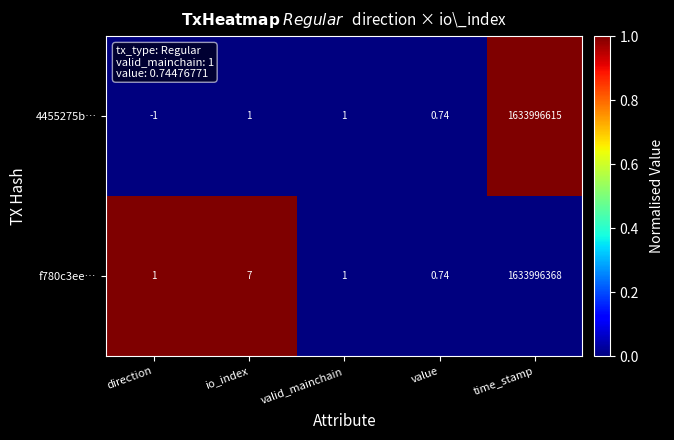

At which category is the sum across all series the highest?

time_stamp